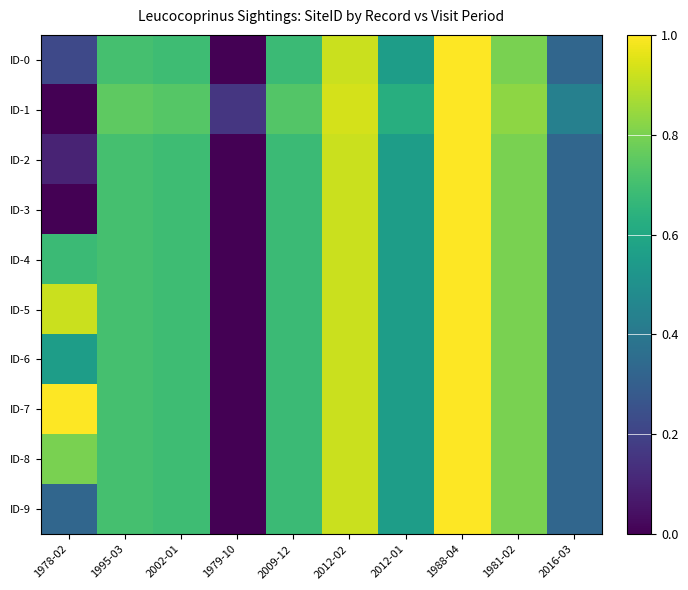

Count the number of data series in this chart.

10